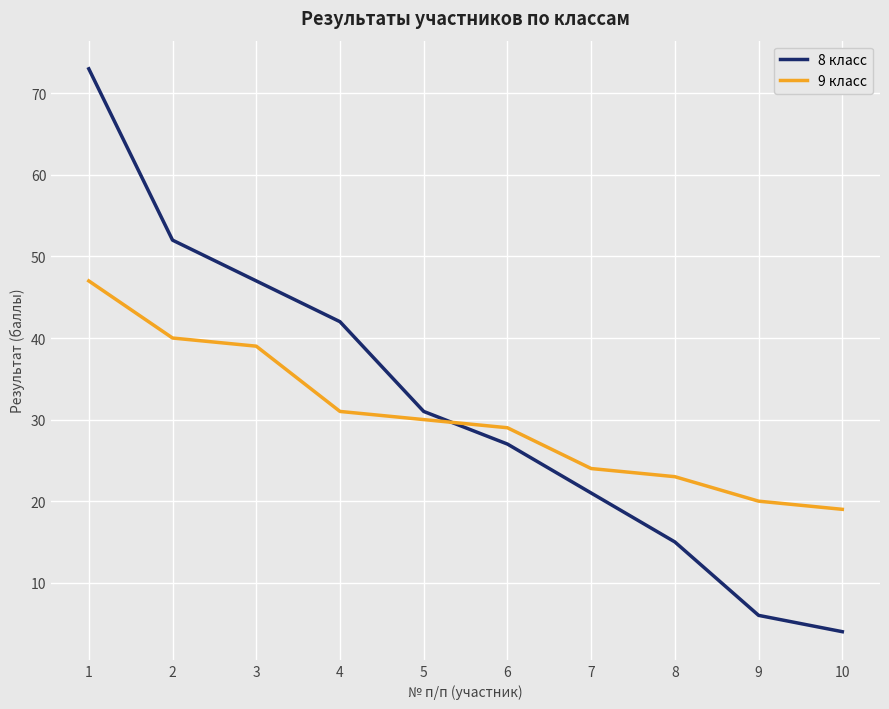

Which category has the highest value in the 9 класс series?

1